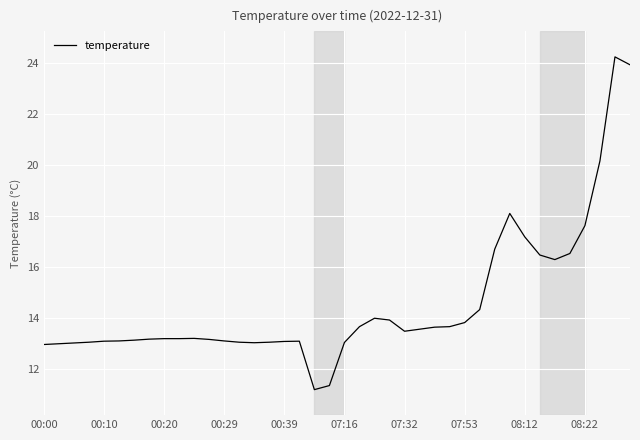

What is the smallest value displayed?

11.2